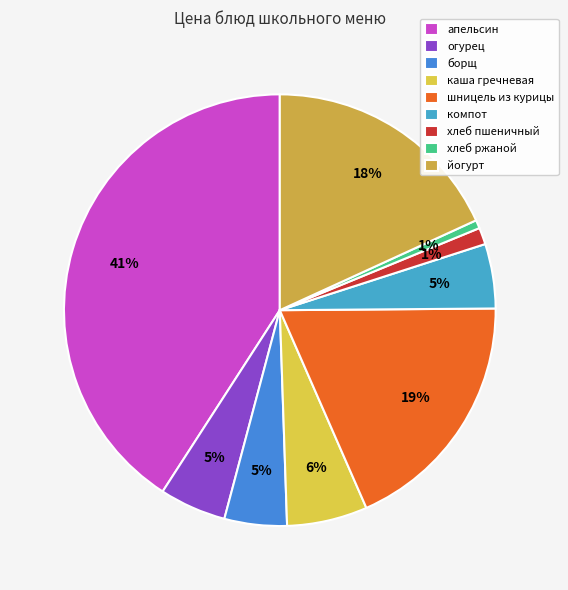

To the nearest percent, what is the combined percentage of огурец and хлеб пшеничный?

6%